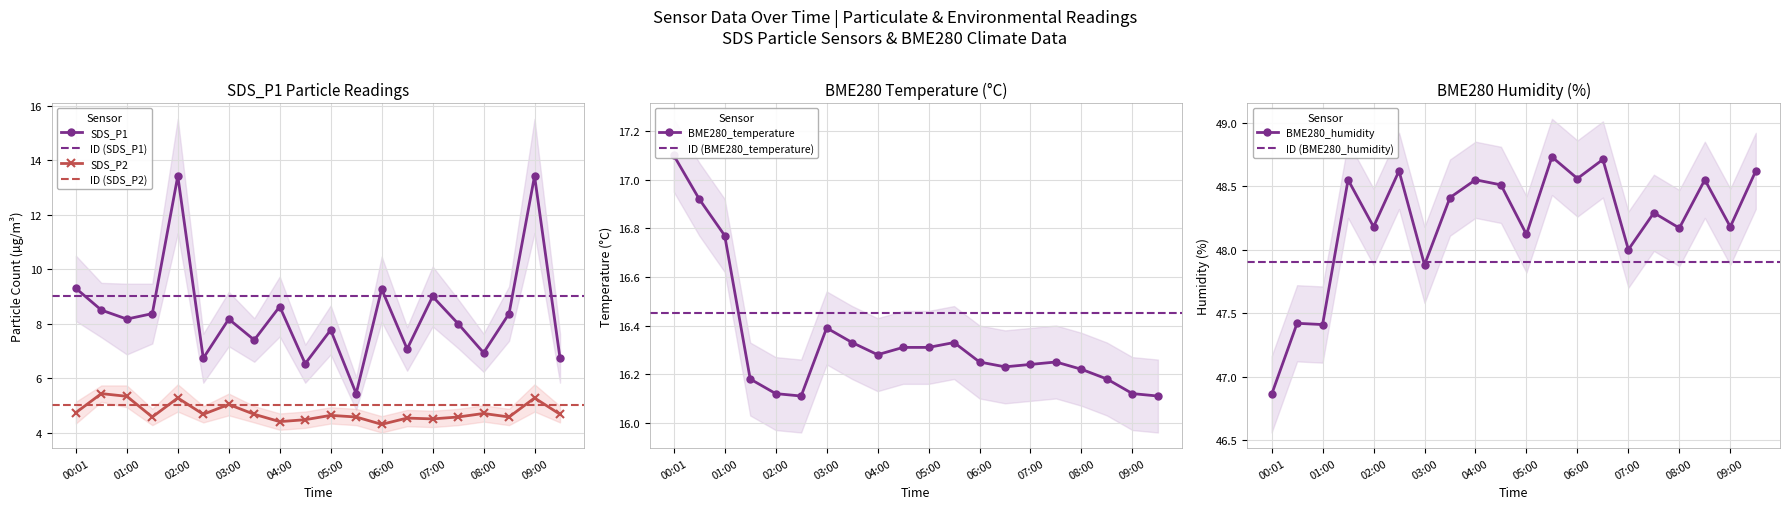

True or false: BME280_temperature and SDS_P1 intersect in this chart.

False